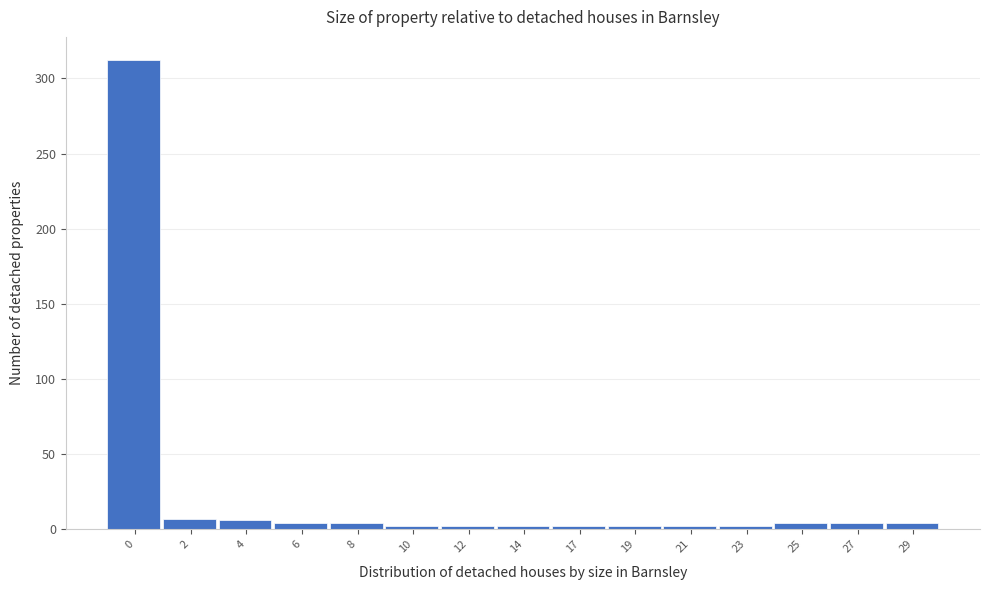

What is the greatest value displayed?

312